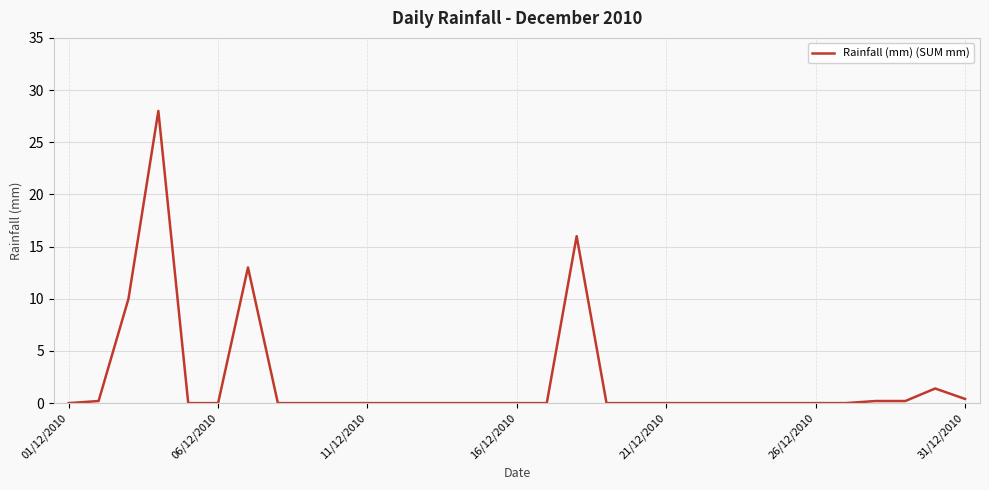

What is the maximum value shown in the chart?

28.0